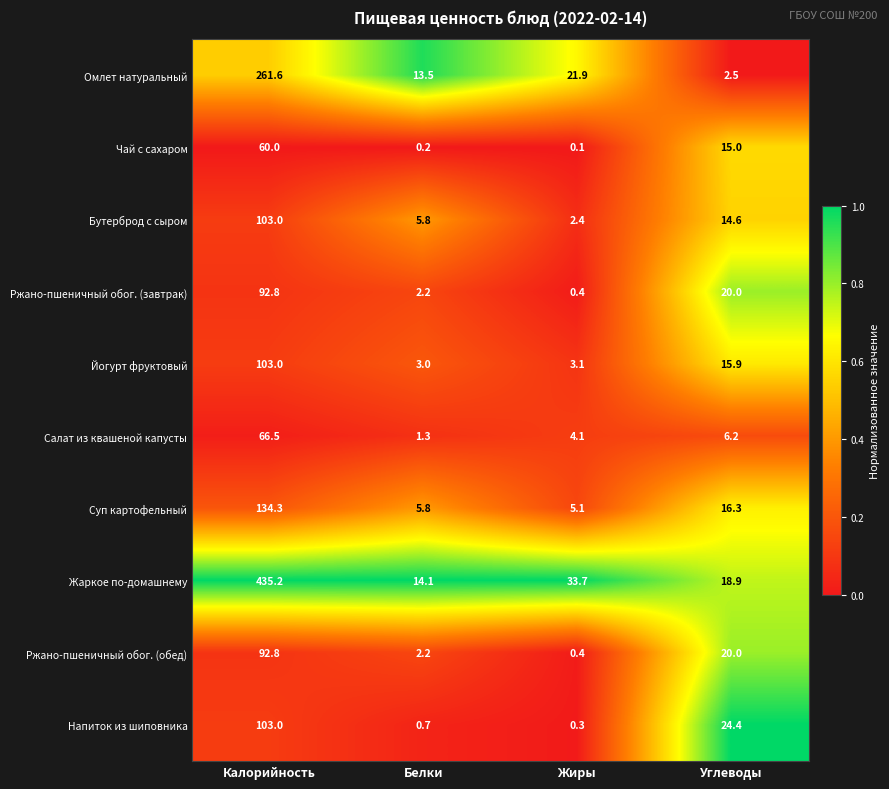

Rank the categories by Чай с сахаром value from lowest to highest.

Жиры, Белки, Углеводы, Калорийность